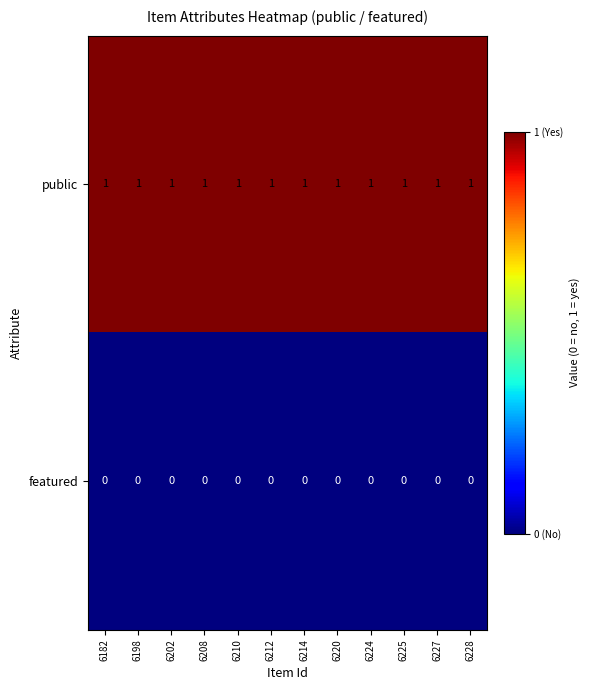

What is the spread (max minus min) of values at 6224?

1